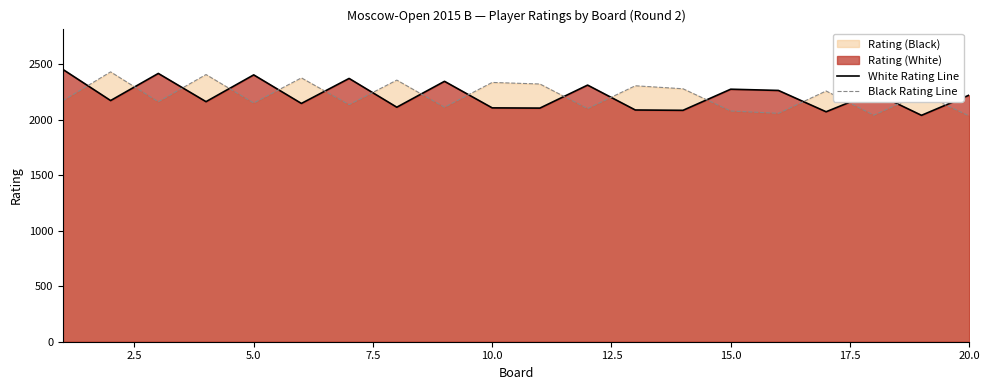

What is the difference between the maximum and minimum values in the Black Rating Line series?

397